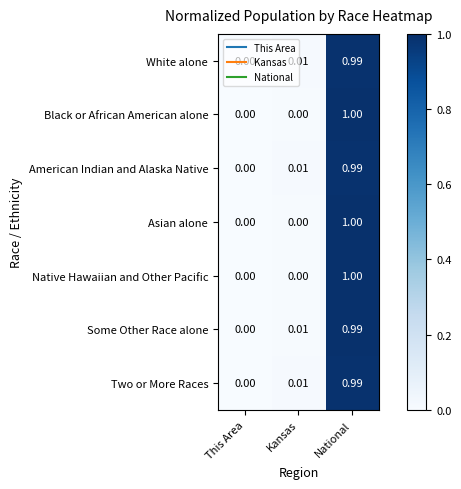

At which category is the sum across all series the highest?

National